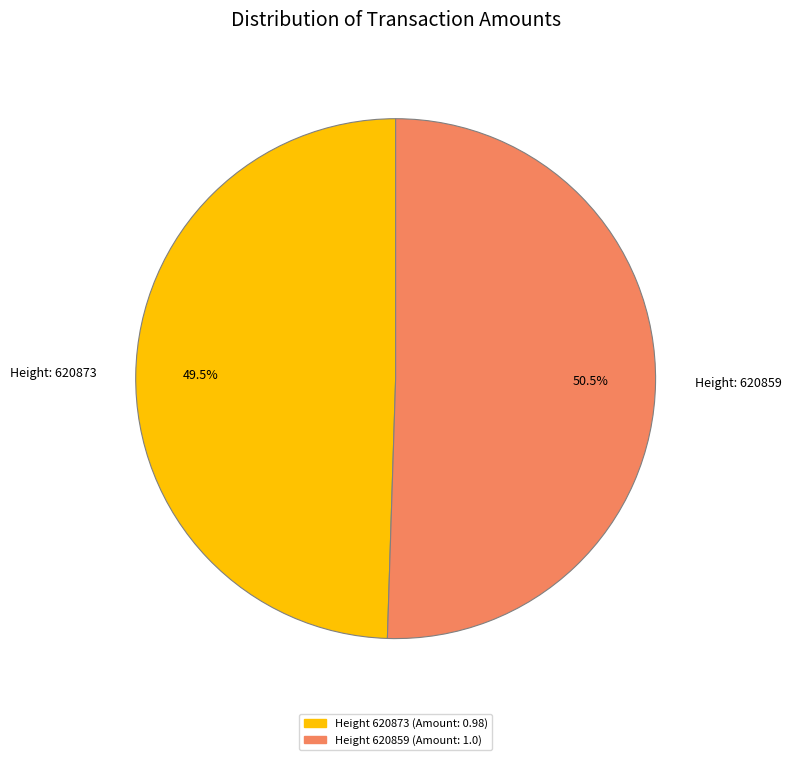

Count the number of slices in the pie.

2